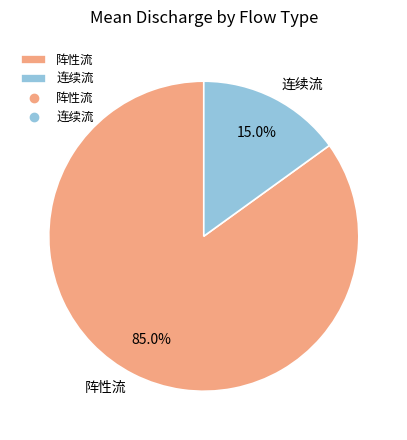

True or false: 连续流 accounts for 23% of the total.

False